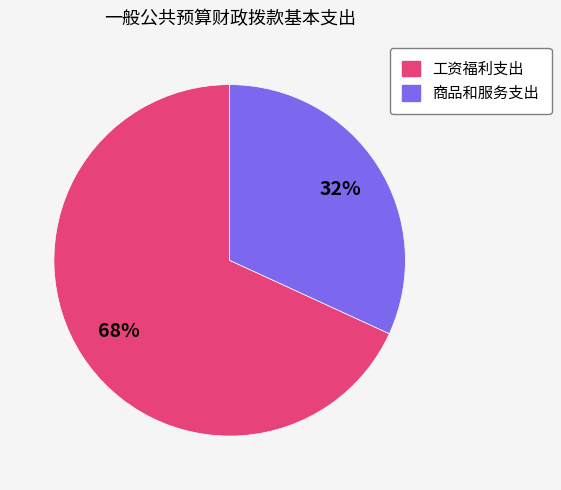

The 商品和服务支出 slice represents 19% of the pie. True or false?

False